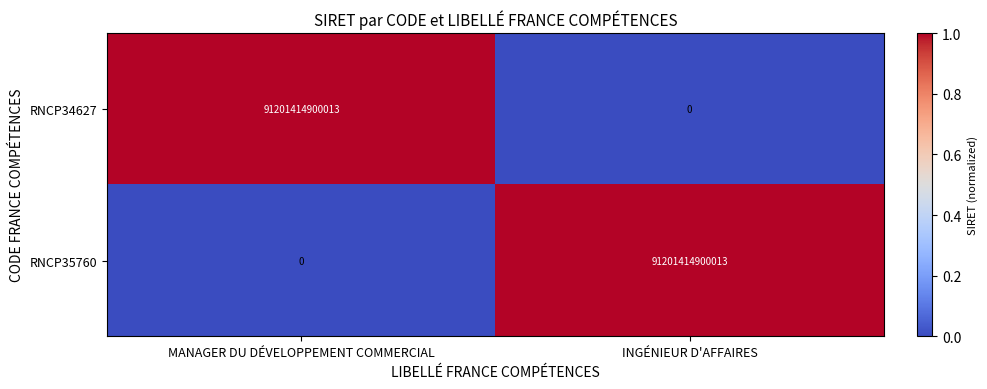

At how many categories does at least one series exceed 0?

2